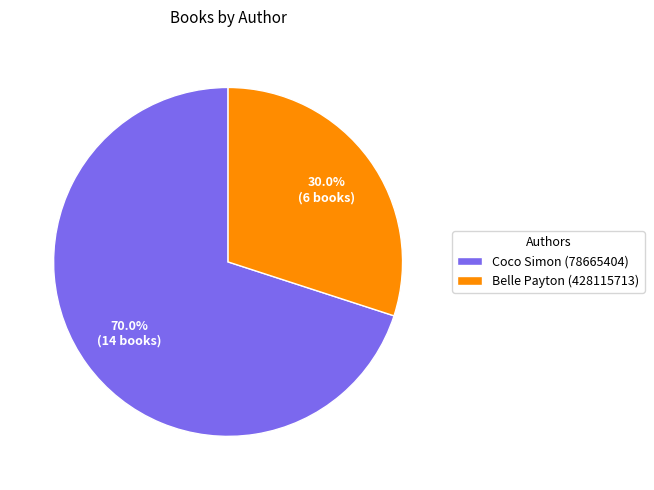

Is there any slice that represents more than half of the pie?

Yes